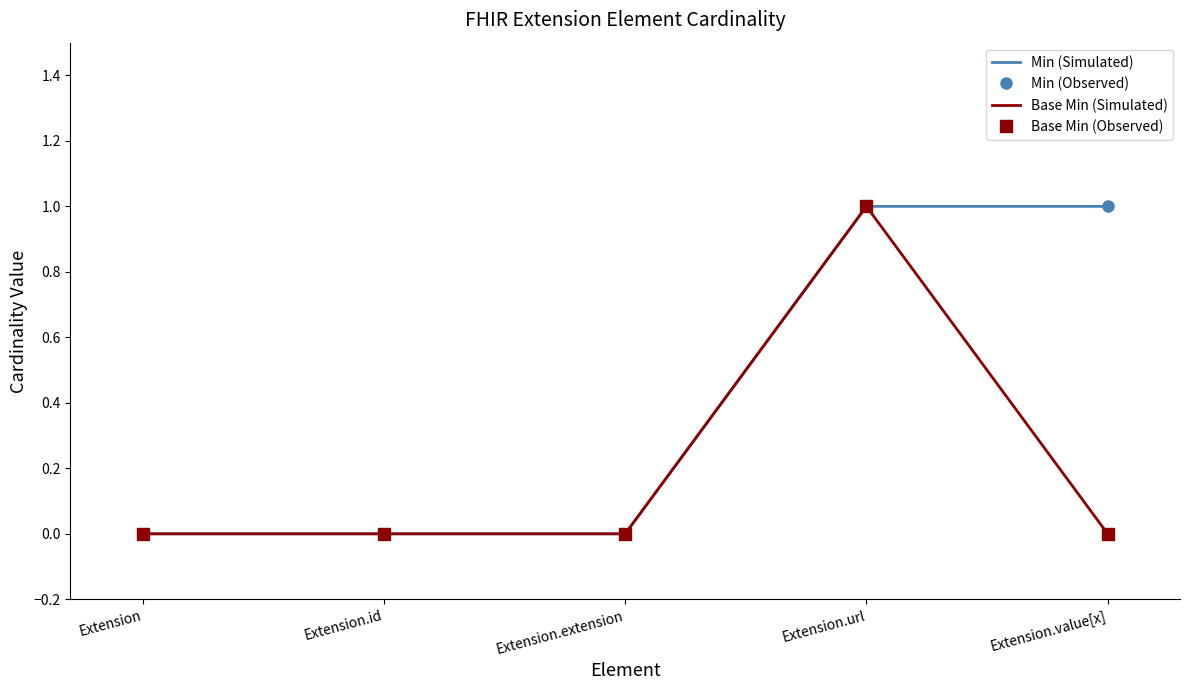

Reading left to right, extract all data points from this chart.

Min (Simulated): 0	0	0	1	1
Min (Observed): 0	0	0	1	1
Base Min (Simulated): 0	0	0	1	0
Base Min (Observed): 0	0	0	1	0